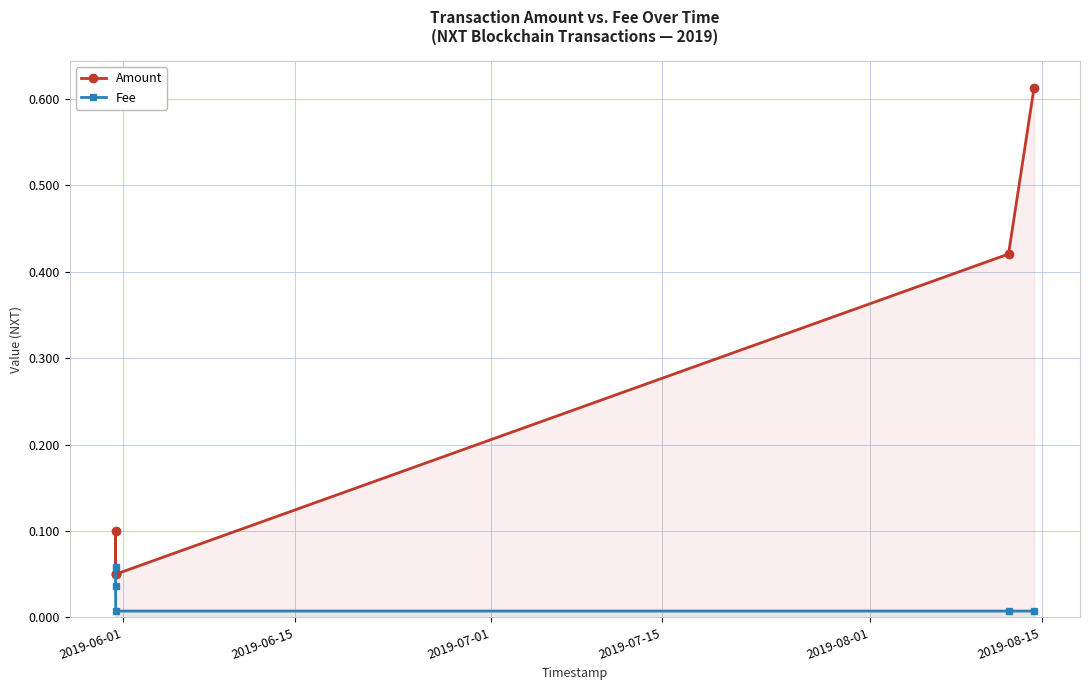

What is the difference between the Fee values at 2019-06-01 and 2019-08-01?

0.1